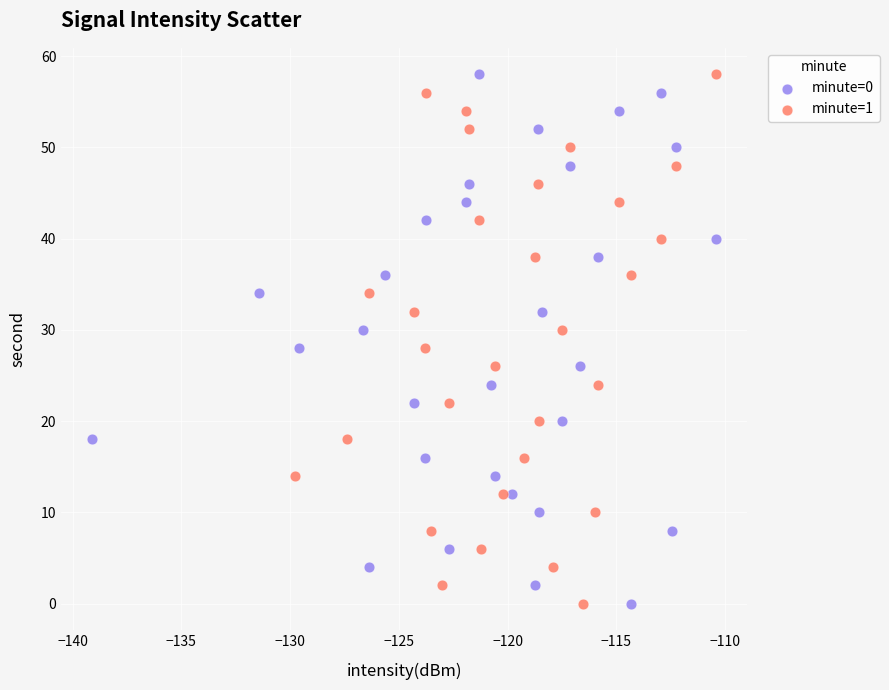

What are all the series names shown in the legend?

minute=0, minute=1